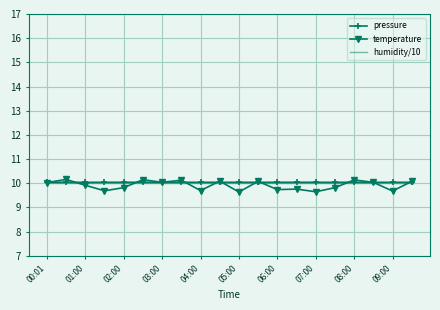

What is the average value of the temperature series?

9.9